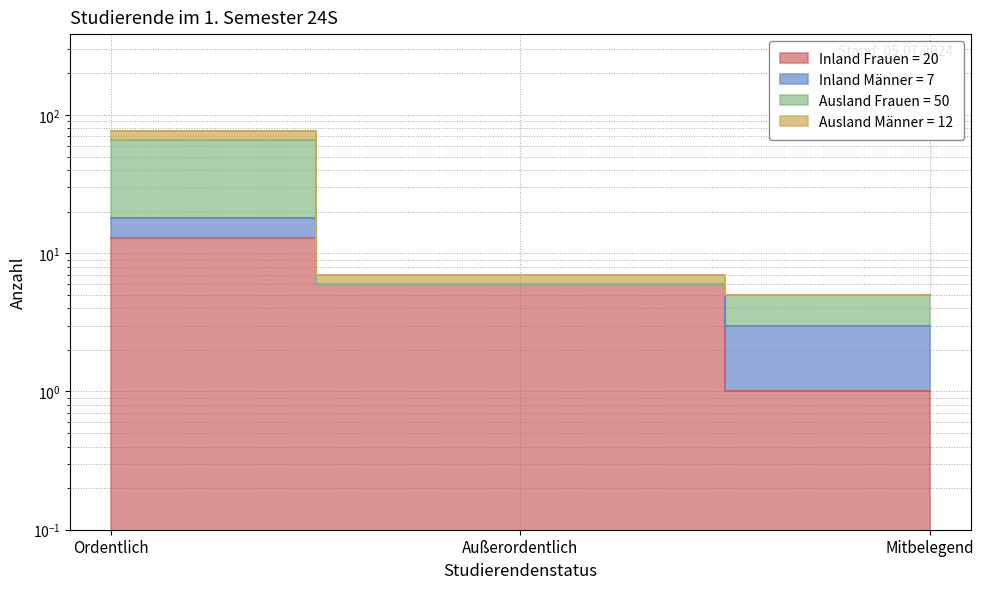

What is the difference between the maximum and minimum values in the Inland Frauen series?

12